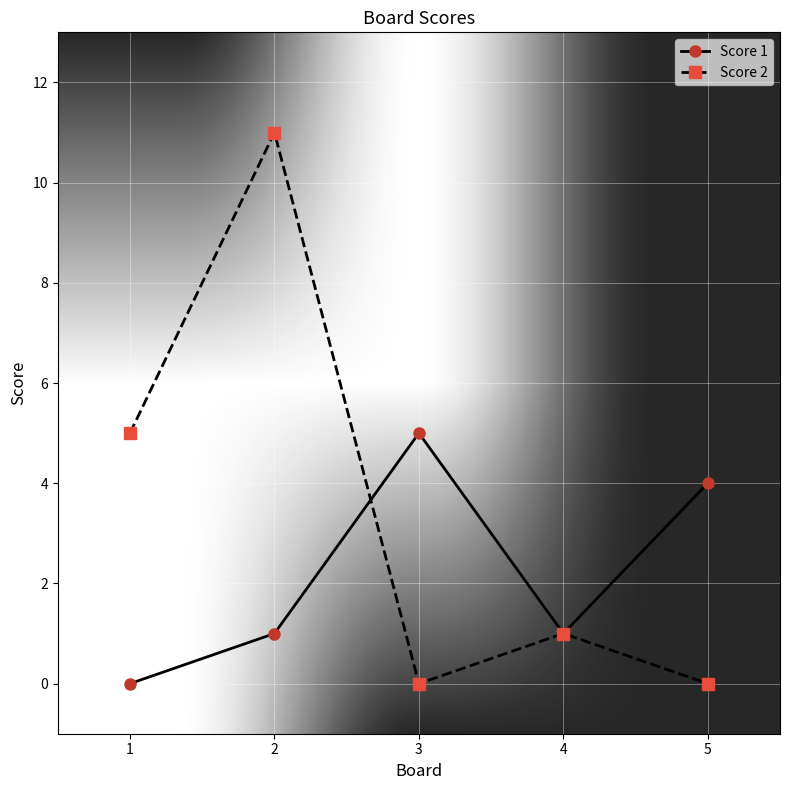

What is the difference between the highest and lowest values at 2?

10